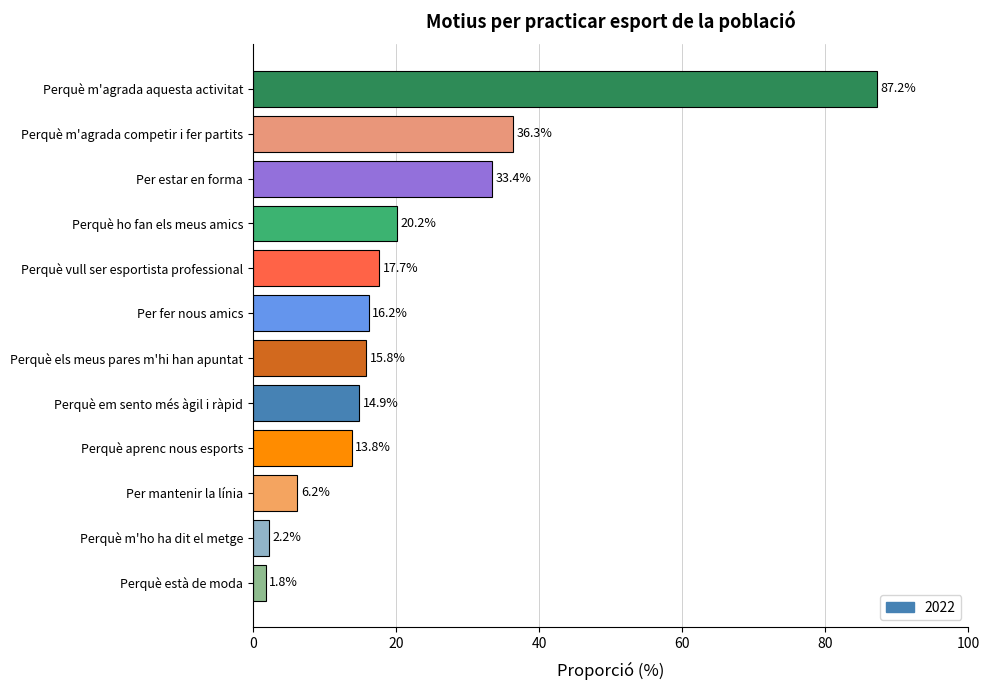

What is the ratio of the value at Per estar en forma to the value at Perquè m'ho ha dit el metge?

15.2